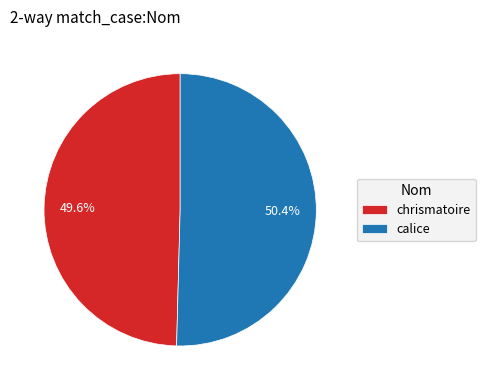

What is the total percentage of chrismatoire and calice?

100.0%